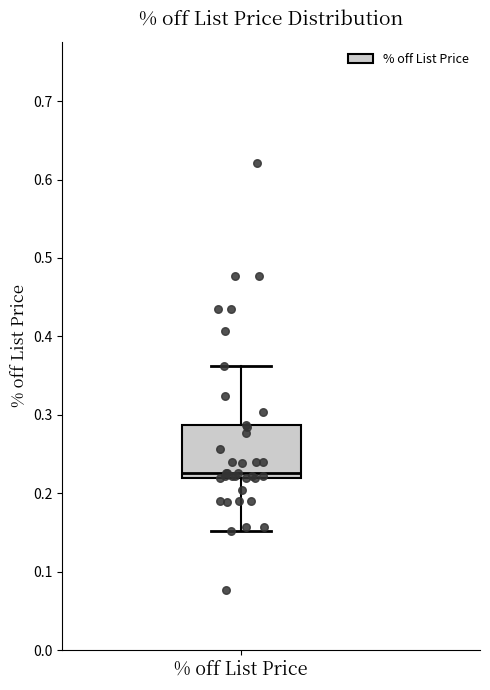

Where does the lower whisker of the box for % off List Price end on the y-axis? The values are not printed on the chart, so give them approximately, as read against the axis.

0.15